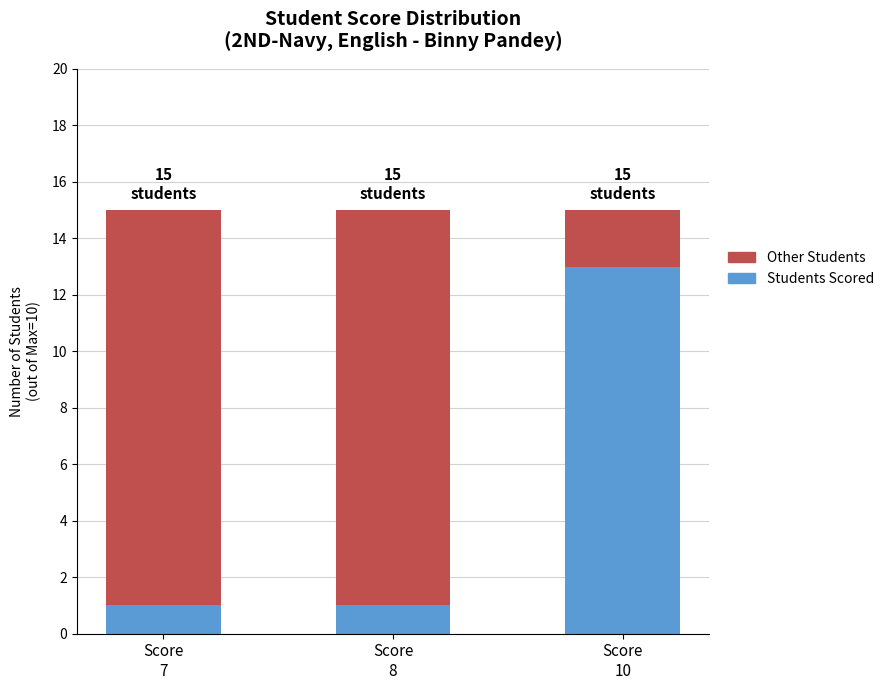

Count the number of data series in this chart.

2